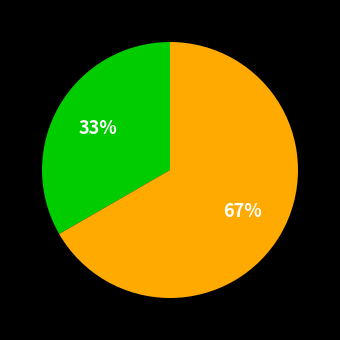

Is there any slice that represents more than half of the pie?

Yes